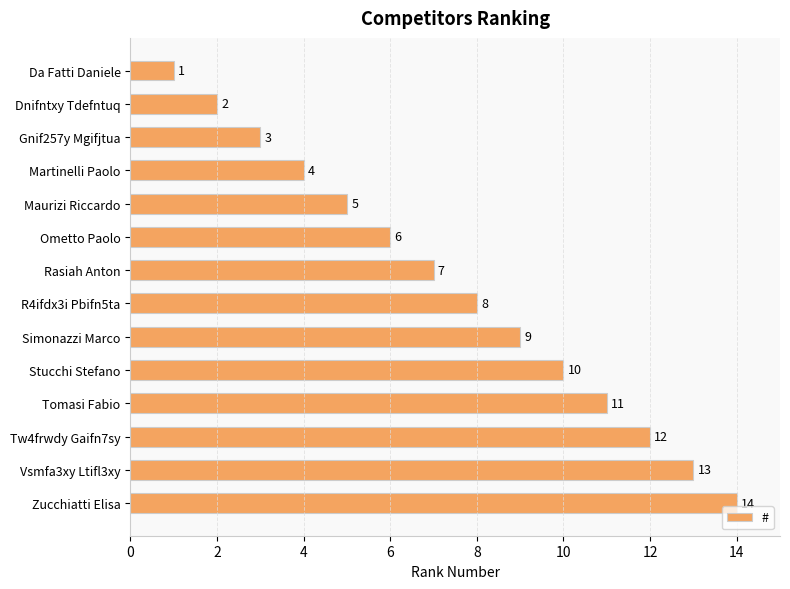

Rank the categories by value from highest to lowest.

Zucchiatti Elisa, Vsmfa3xy Ltifl3xy, Tw4frwdy Gaifn7sy, Tomasi Fabio, Stucchi Stefano, Simonazzi Marco, R4ifdx3i Pbifn5ta, Rasiah Anton, Ometto Paolo, Maurizi Riccardo, Martinelli Paolo, Gnif257y Mgifjtua, Dnifntxy Tdefntuq, Da Fatti Daniele